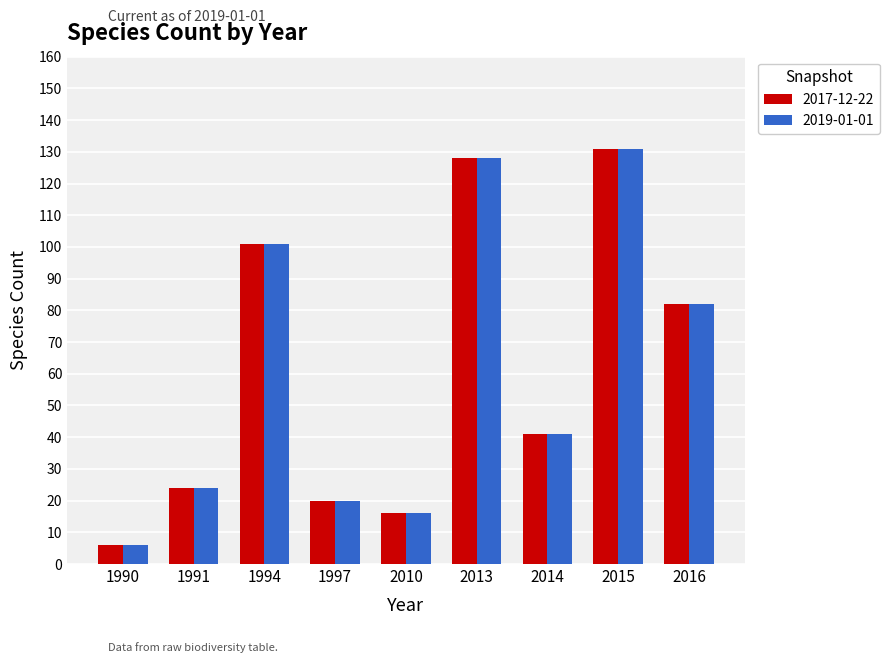

Is it true that 2017-12-22 equals 44 at 2015?

False